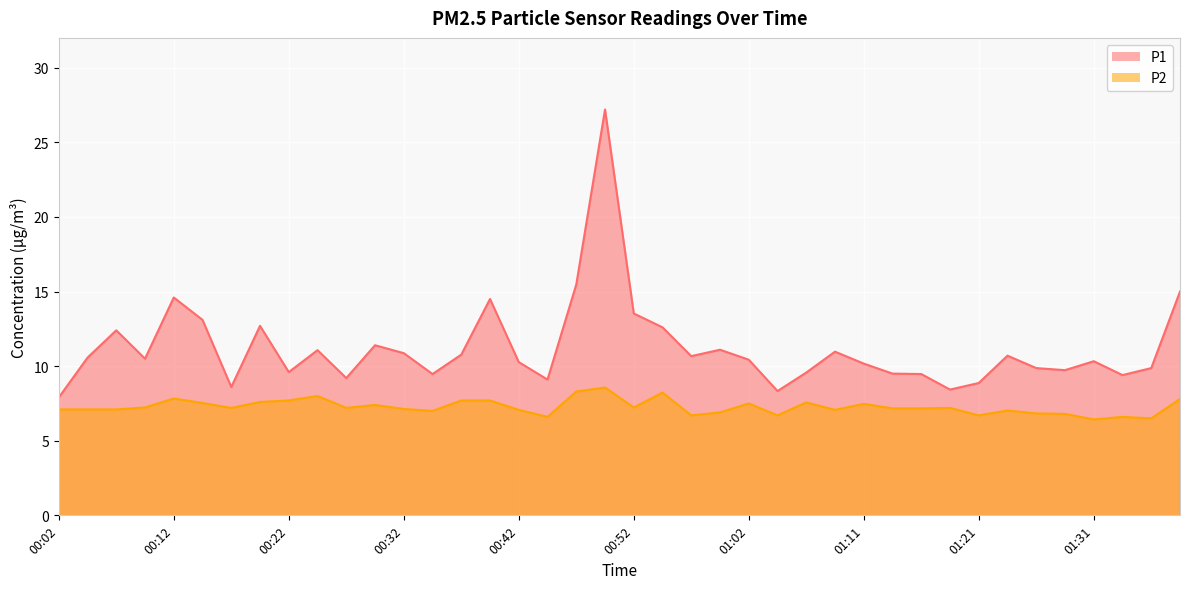

Reading left to right, extract all data points from this chart.

P1: 00:02=7.9	00:04=10.6	00:07=12.4	00:09=10.5	00:12=14.6	00:14=13.1	00:17=8.6	00:19=12.7	00:22=9.6	00:24=11.1	00:27=9.2	00:29=11.4	00:32=10.9	00:34=9.5	00:37=10.8	00:39=14.5	00:42=10.3	00:44=9.1	00:47=15.5	00:49=27.2	00:52=13.5	00:54=12.6	00:57=10.7	00:59=11.1	01:02=10.4	01:04=8.3	01:06=9.6	01:09=11.0	01:11=10.2	01:14=9.5	01:16=9.5	01:19=8.4	01:21=8.9	01:24=10.7	01:26=9.9	01:29=9.7	01:31=10.3	01:34=9.4	01:36=9.9	01:39=15.0
P2: 00:02=7.1	00:04=7.1	00:07=7.1	00:09=7.2	00:12=7.8	00:14=7.5	00:17=7.2	00:19=7.6	00:22=7.7	00:24=8.0	00:27=7.2	00:29=7.4	00:32=7.1	00:34=7.0	00:37=7.7	00:39=7.7	00:42=7.1	00:44=6.6	00:47=8.3	00:49=8.6	00:52=7.2	00:54=8.2	00:57=6.7	00:59=6.9	01:02=7.5	01:04=6.7	01:06=7.6	01:09=7.1	01:11=7.5	01:14=7.2	01:16=7.2	01:19=7.2	01:21=6.7	01:24=7.0	01:26=6.8	01:29=6.8	01:31=6.4	01:34=6.6	01:36=6.5	01:39=7.8